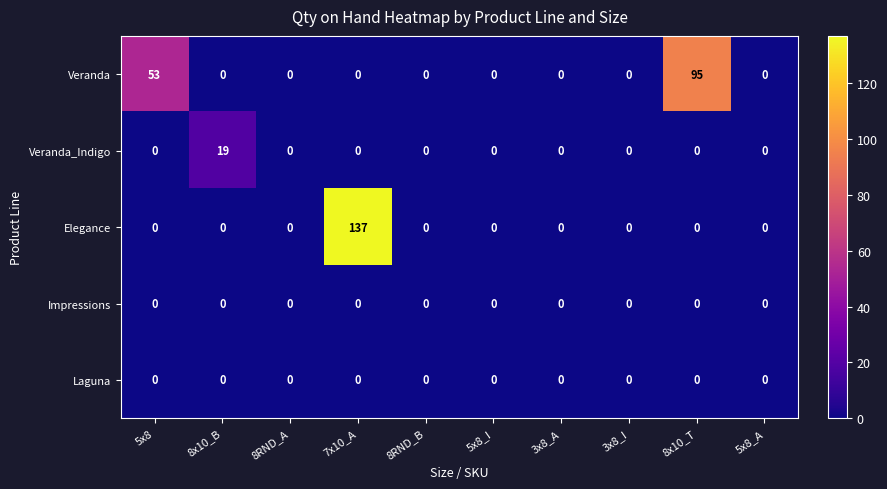

The value of Laguna at 5x8_A is 0. True or false?

True